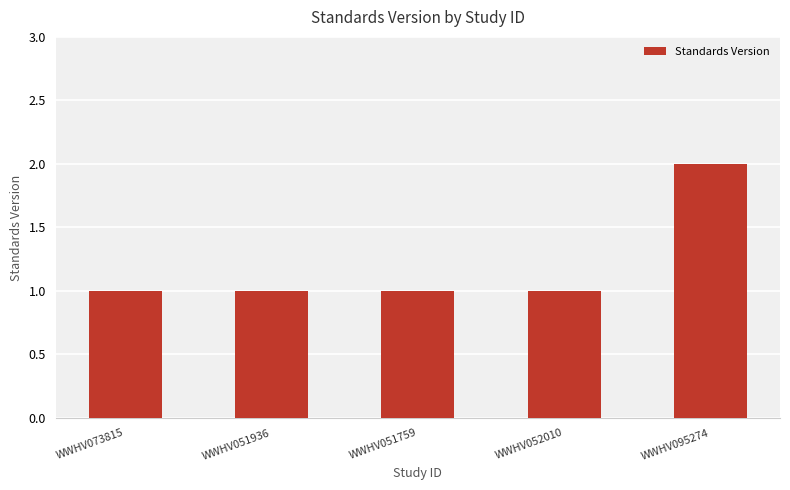

What is the label of the 2nd bar from the right?

WWHV052010